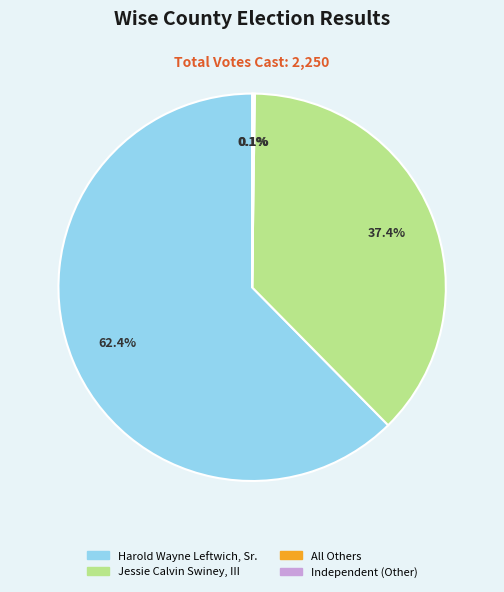

How much of the chart is everything except Jessie Calvin Swiney, III?

62.6%